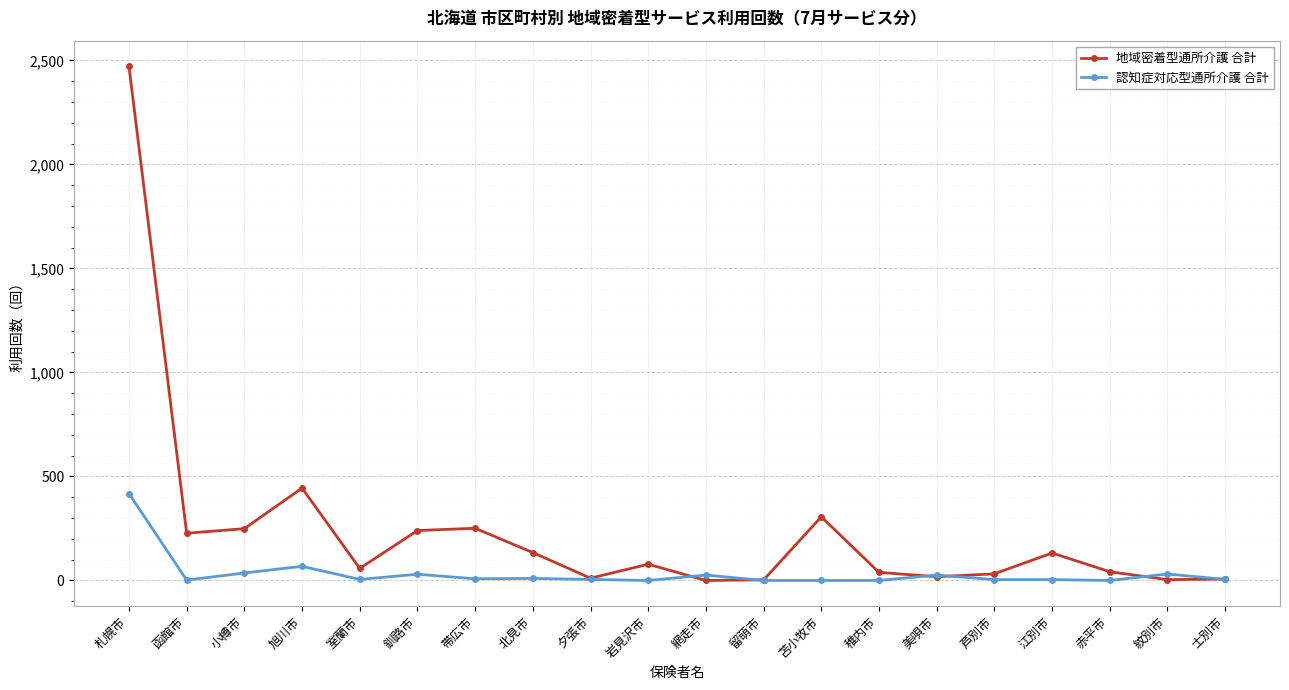

Rank the series by their average value, from lowest to highest.

認知症対応型通所介護 合計, 地域密着型通所介護 合計